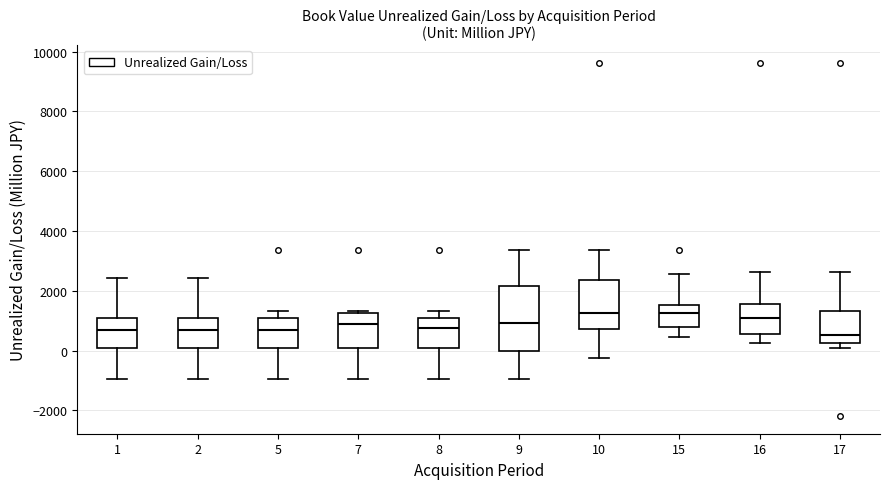

Reading left to right, transcribe this box plot: for each box, give where its median line is, the range the box spans, and where its two whiskers end, as read against the y-axis. The values are not printed on the chart, so give them approximately, as read against the axis.

1: median 800, box 0 to 1200, whiskers -1000 to 2400
2: median 800, box 0 to 1200, whiskers -1000 to 2400
5: median 800, box 0 to 1200, whiskers -1000 to 1400
7: median 800, box 0 to 1200, whiskers -1000 to 1400
8: median 800, box 0 to 1200, whiskers -1000 to 1400
9: median 1000, box 0 to 2200, whiskers -1000 to 3400
10: median 1200, box 800 to 2400, whiskers -200 to 3400
15: median 1200, box 800 to 1600, whiskers 400 to 2600
16: median 1000, box 600 to 1600, whiskers 200 to 2600
17: median 600, box 200 to 1400, whiskers 0 to 2600